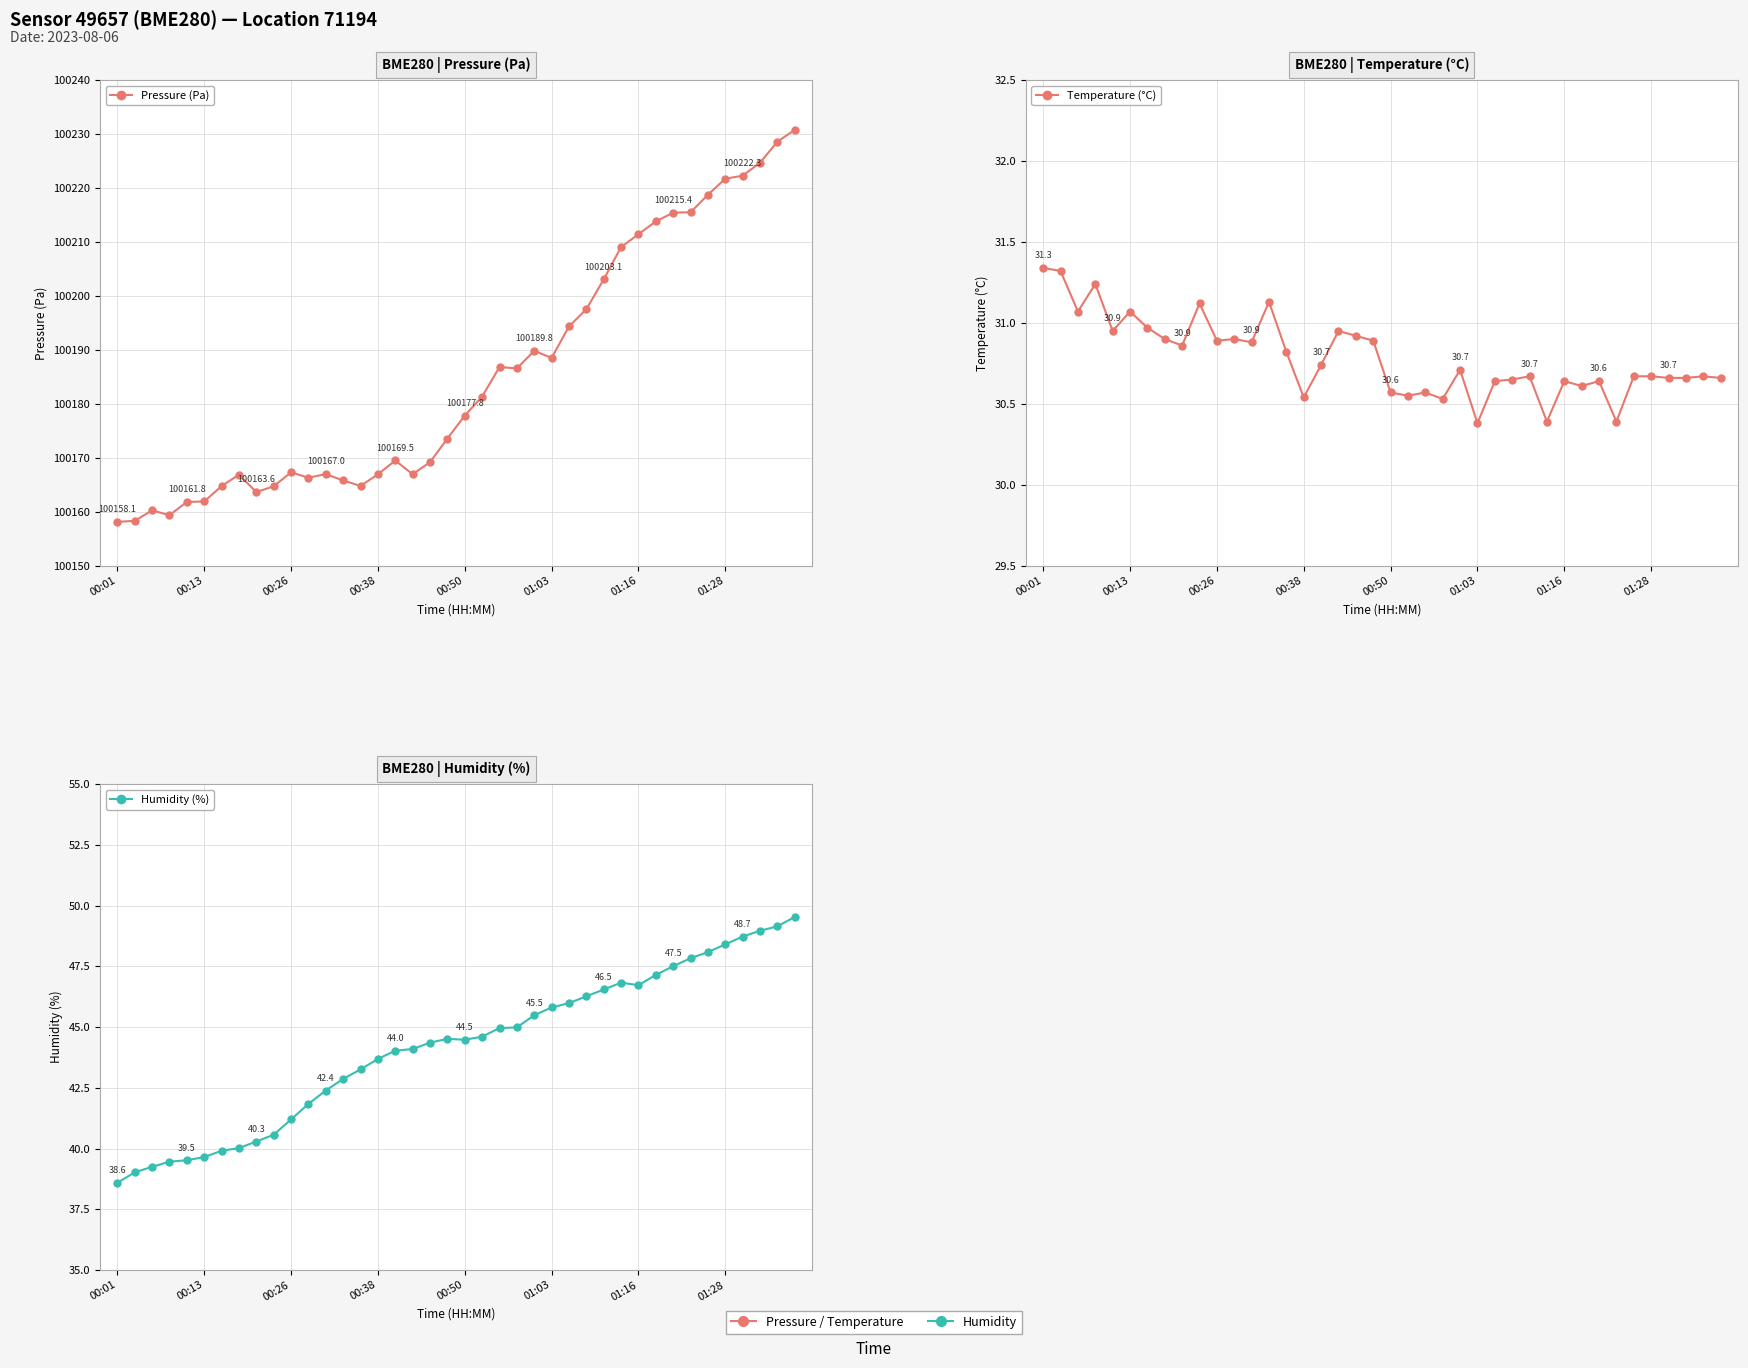

At how many categories does at least one series exceed 18210?

40